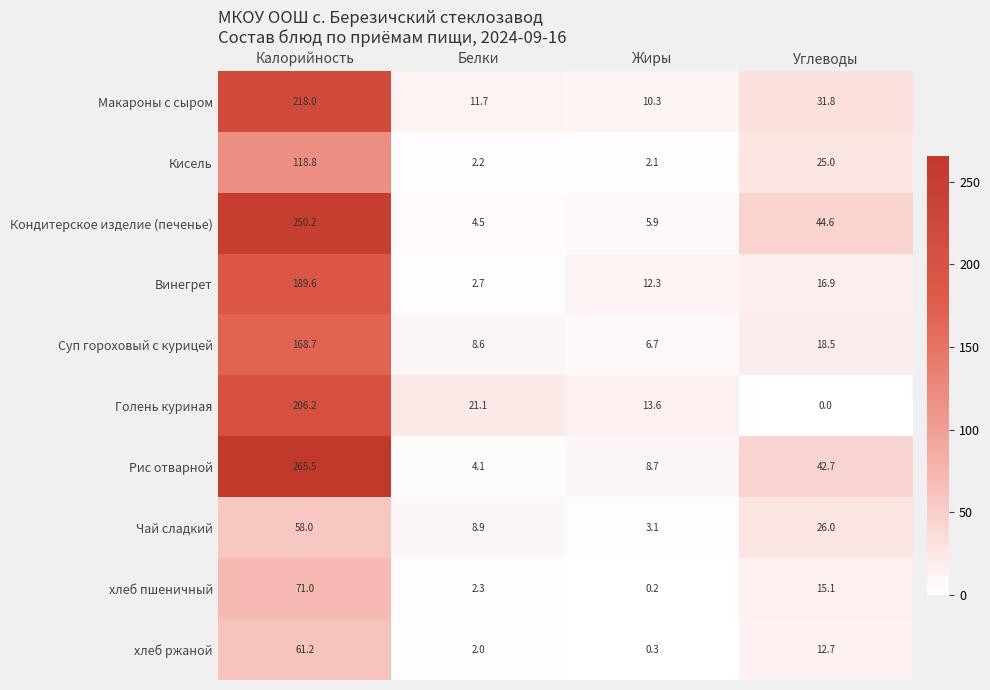

Rank the series at Жиры from lowest to highest value.

хлеб пшеничный, хлеб ржаной, Кисель, Чай сладкий, Кондитерское изделие (печенье), Суп гороховый с курицей, Рис отварной, Макароны с сыром, Винегрет, Голень куриная